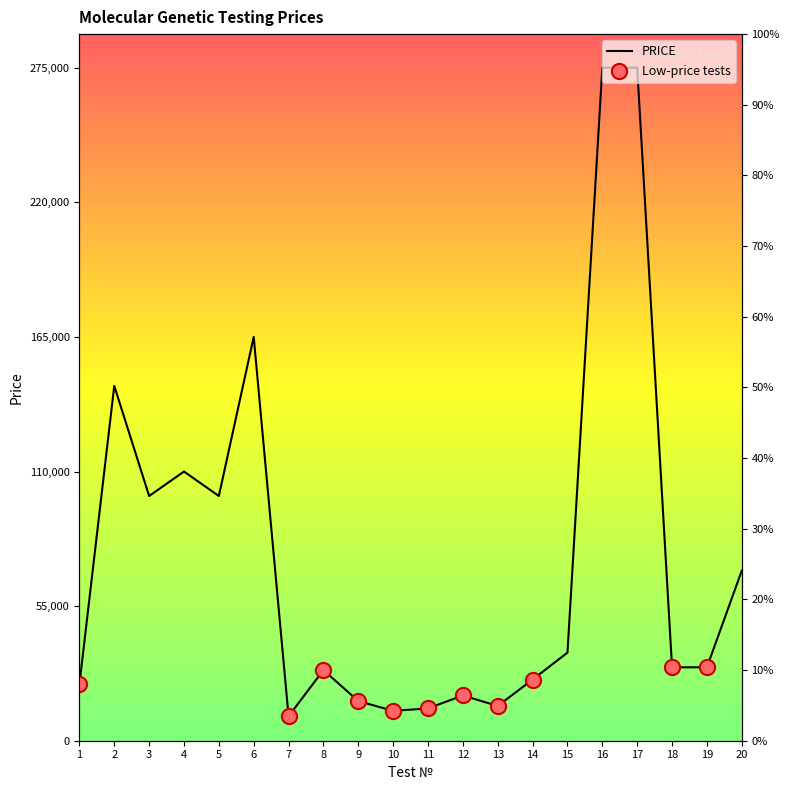

Between 9 and 6, which is larger?

6